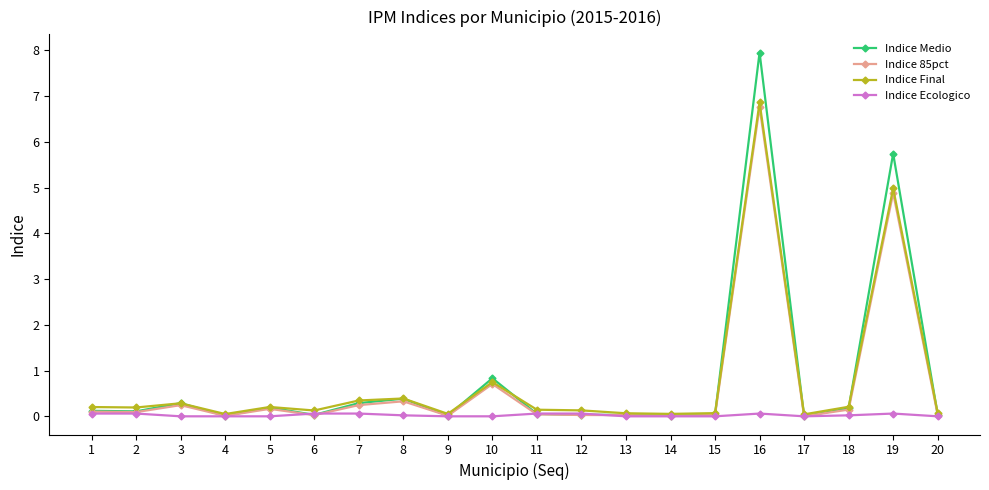

How many distinct data groups are displayed?

4